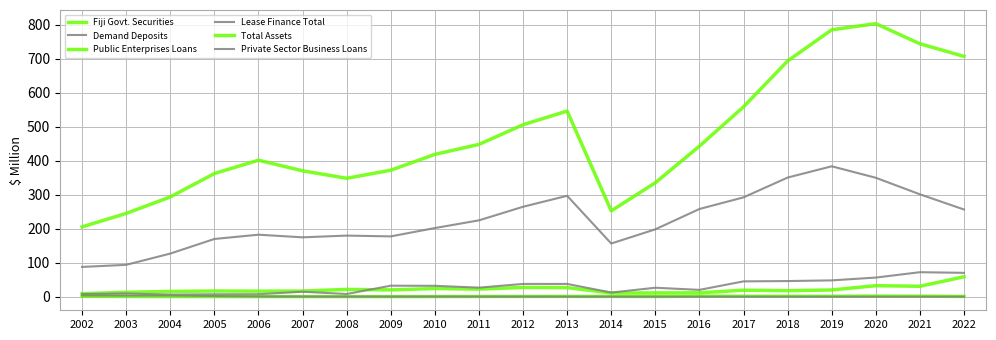

At which label does Total Assets first exceed 418?

2010